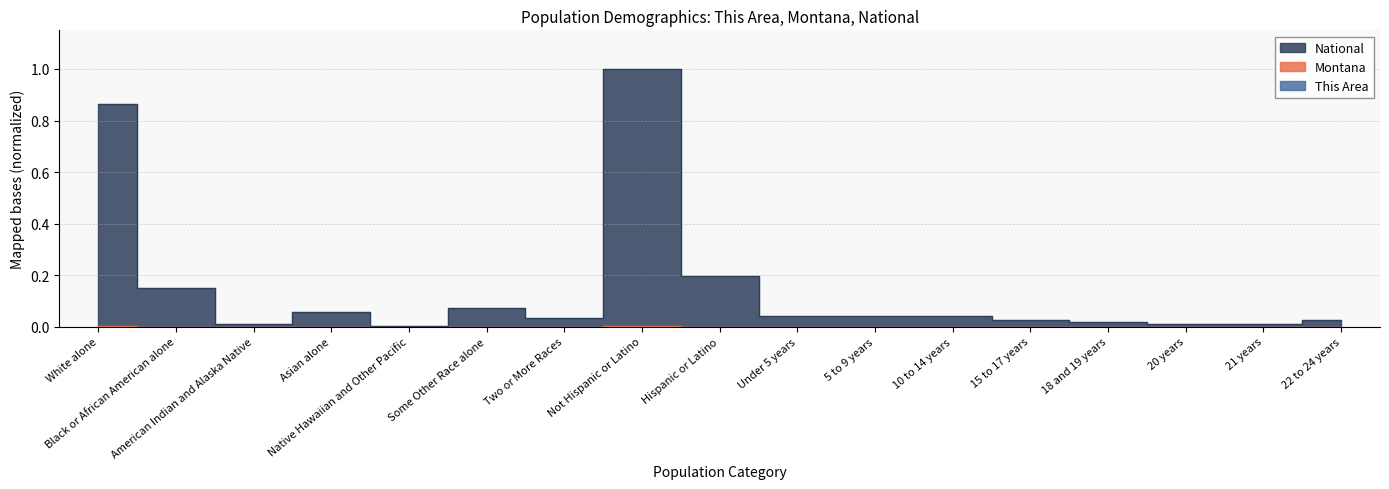

True or false: National has more than 2 points higher than both neighbors.

True